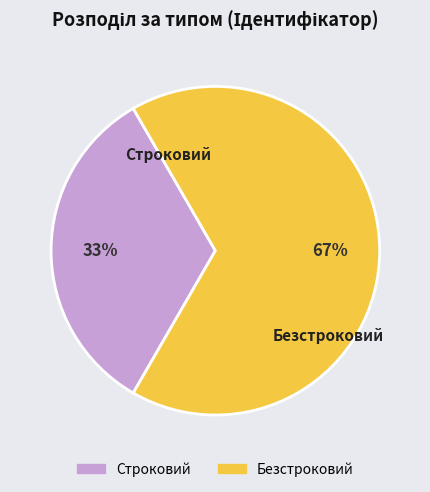

Which category has the smallest portion of the pie?

Строковий